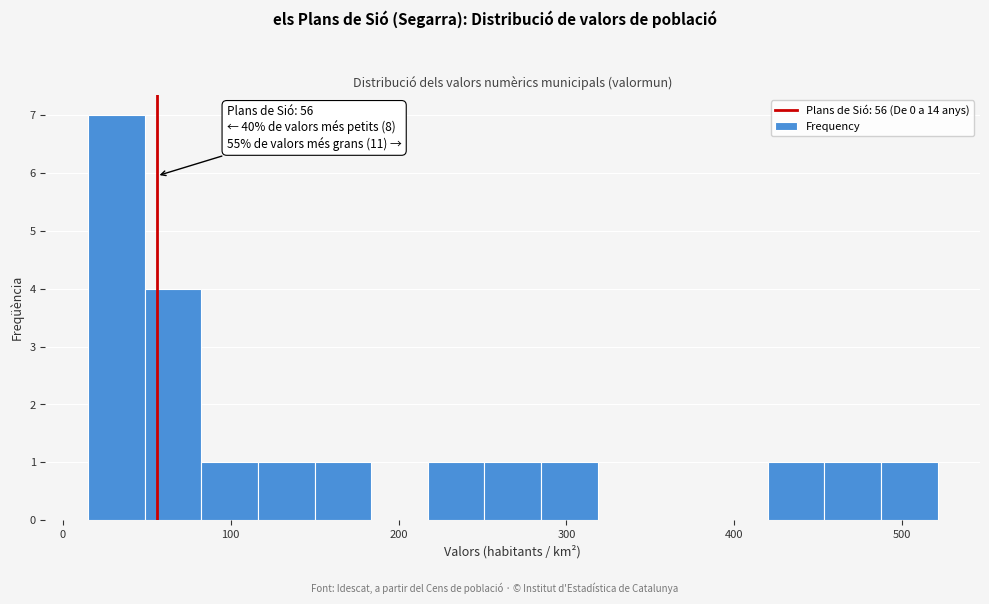

Read against the x-axis, roughly where is the centre of the tallest bar?

30